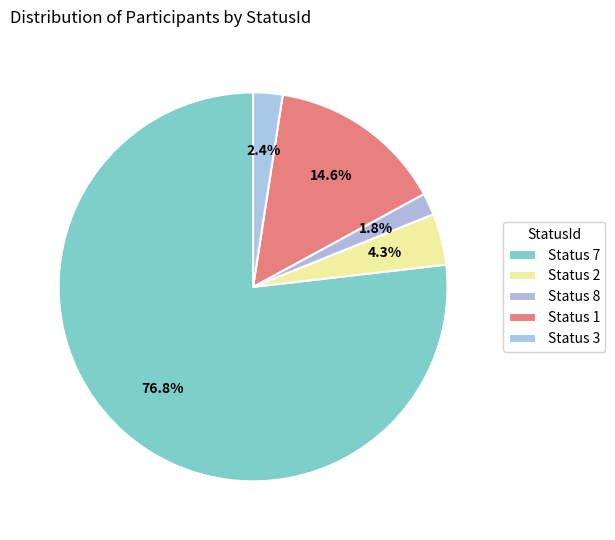

How many segments does this pie chart have?

5